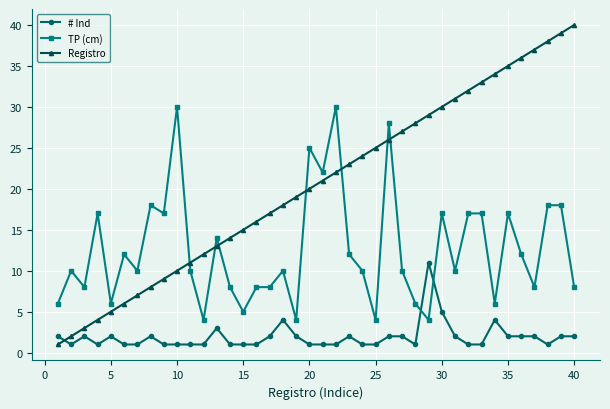

Which series has the widest spread of values?

Registro